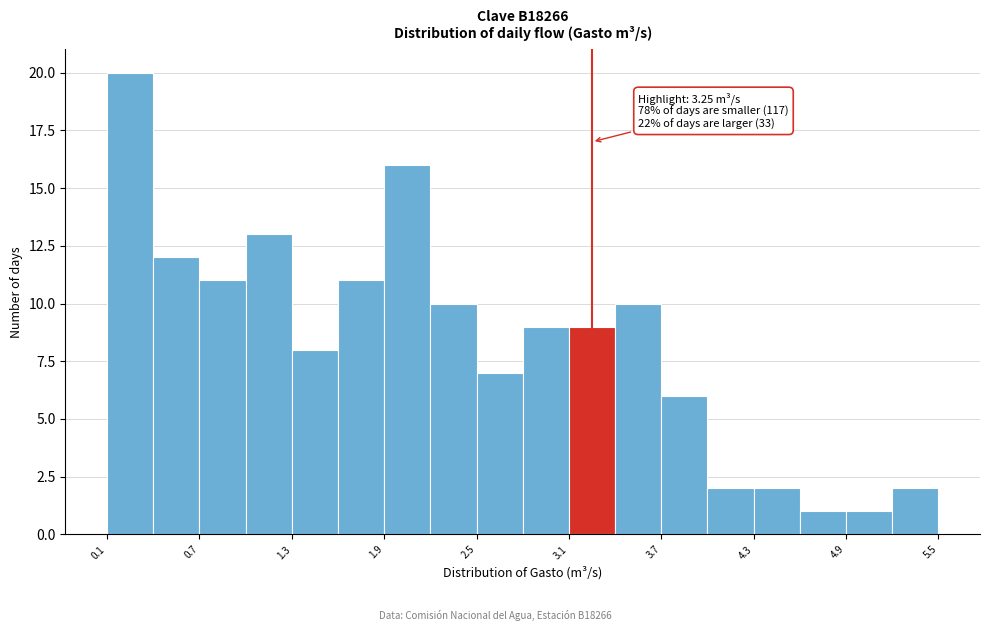

Around what value on the x-axis is the tallest bar? Give the approximate position of its centre, as read against the axis.

0.3